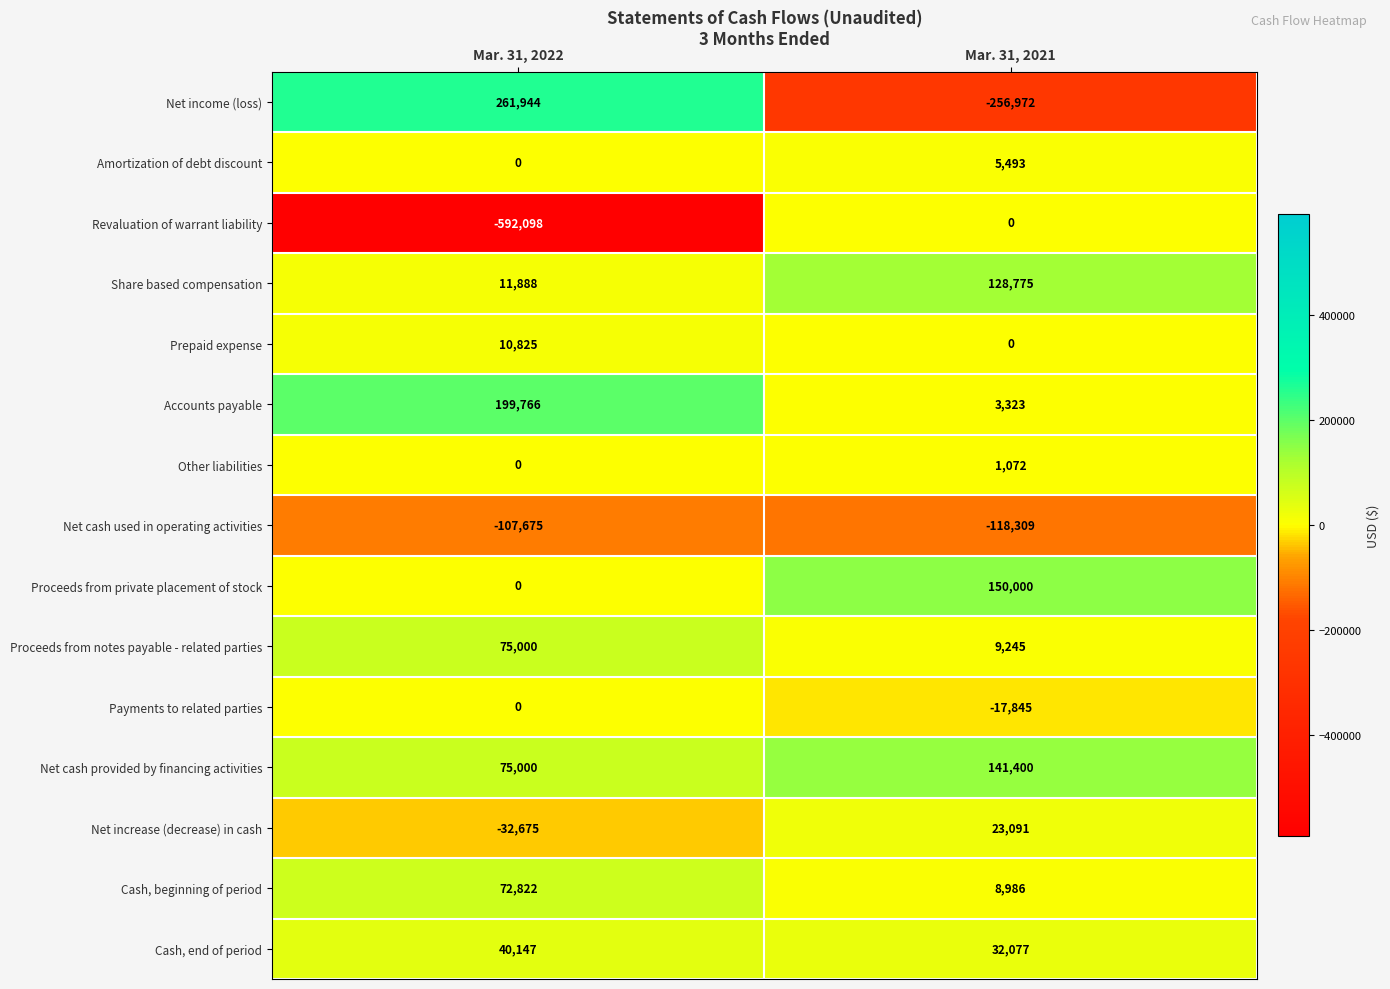

Rank the categories by Prepaid expense value from highest to lowest.

Mar. 31, 2022, Mar. 31, 2021